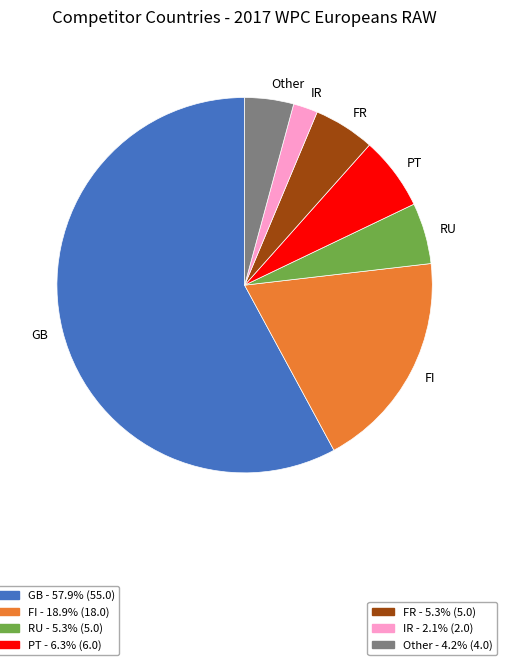

Which slice is the smallest?

IR